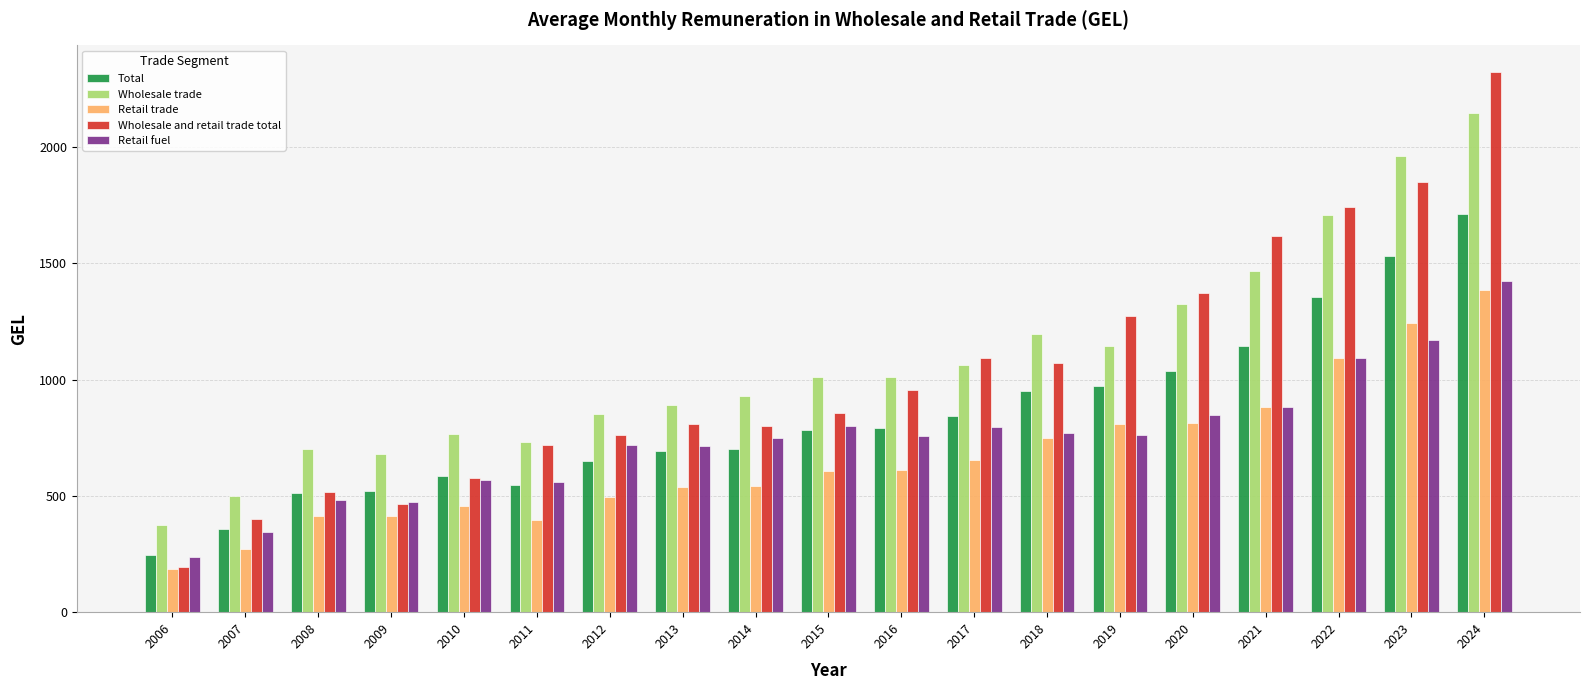

How many groups of bars are there?

19